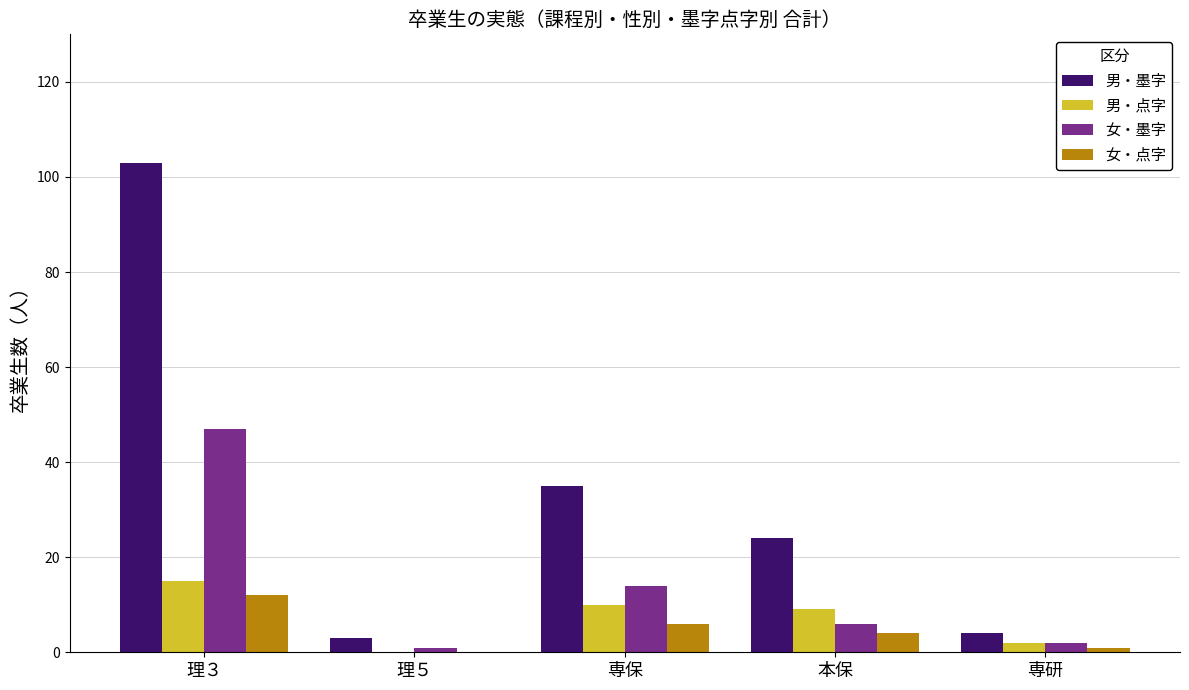

Count the number of data series in this chart.

4